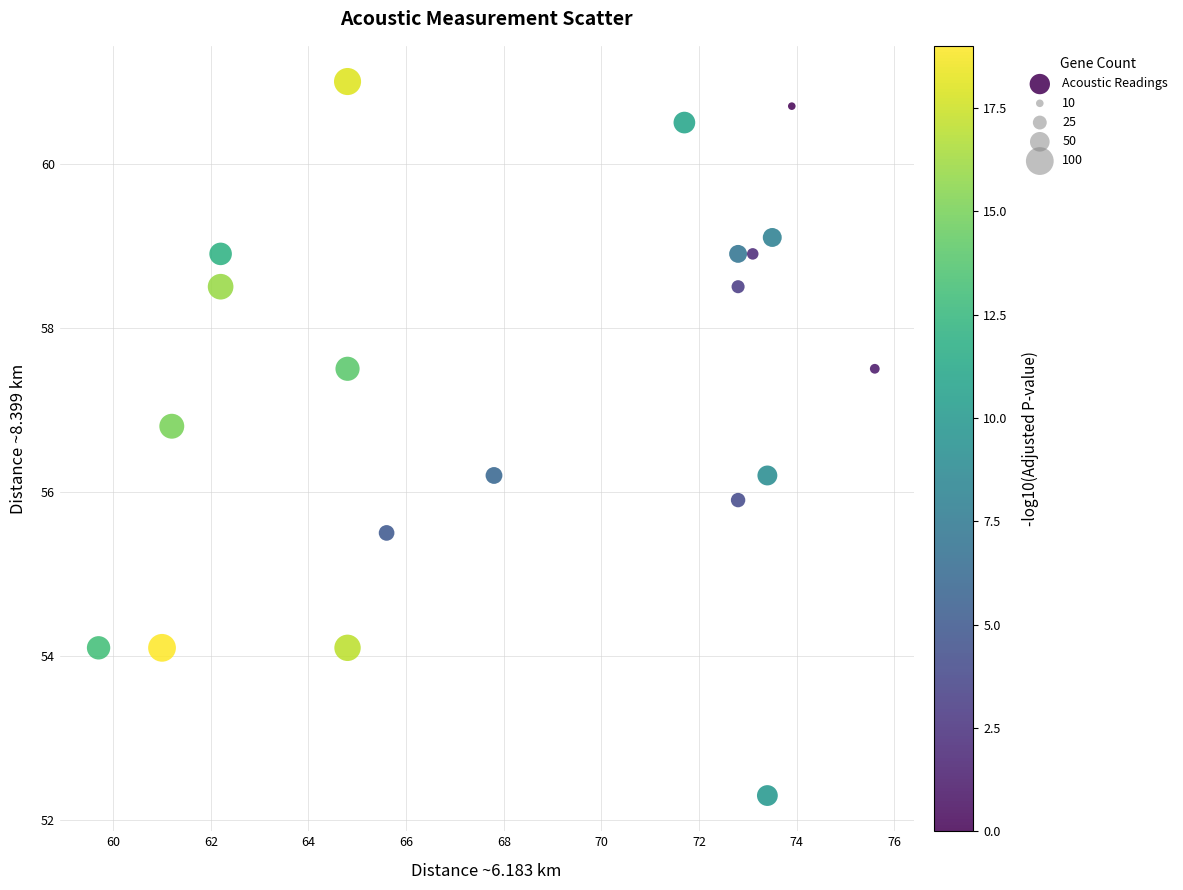

What Y value in the scatter plot is closest to 56?

55.9